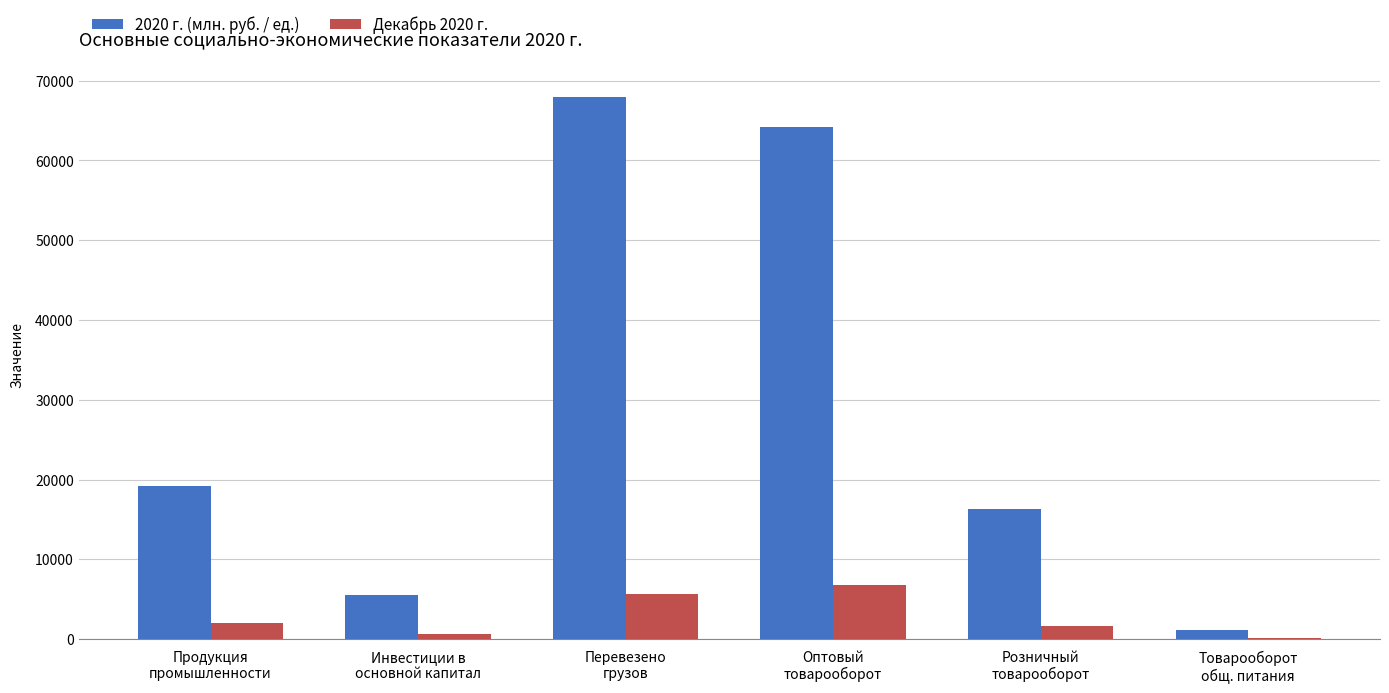

What is the maximum value for 2020 г. (млн. руб. / ед.)?

67936.5